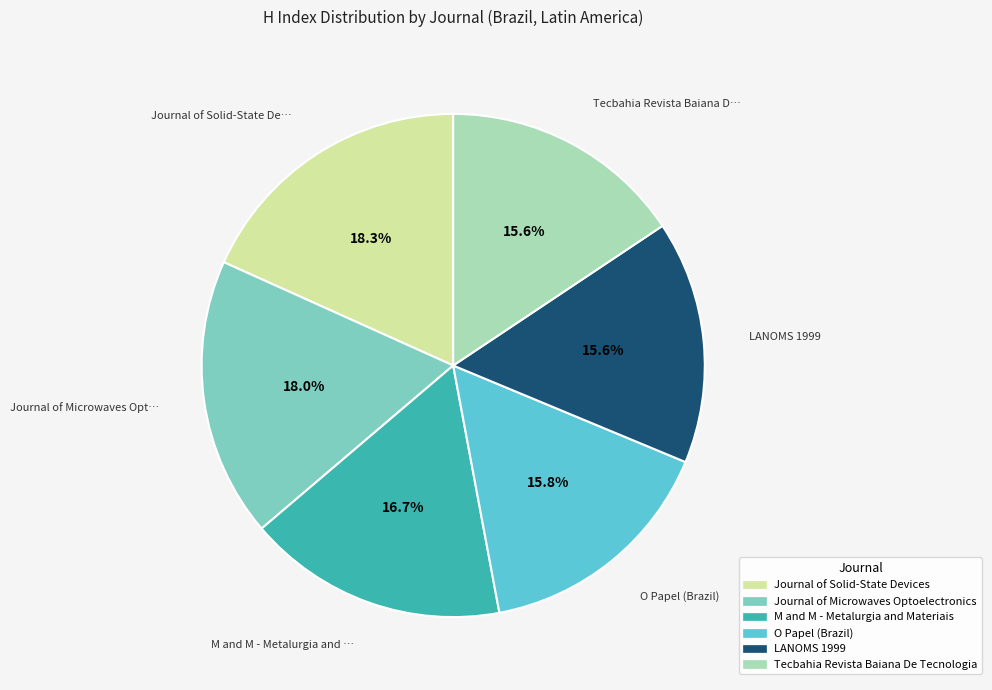

Combined, do Journal of Microwaves Optoelectronics and M and M - Metalurgia and Materiais account for over 50%?

No